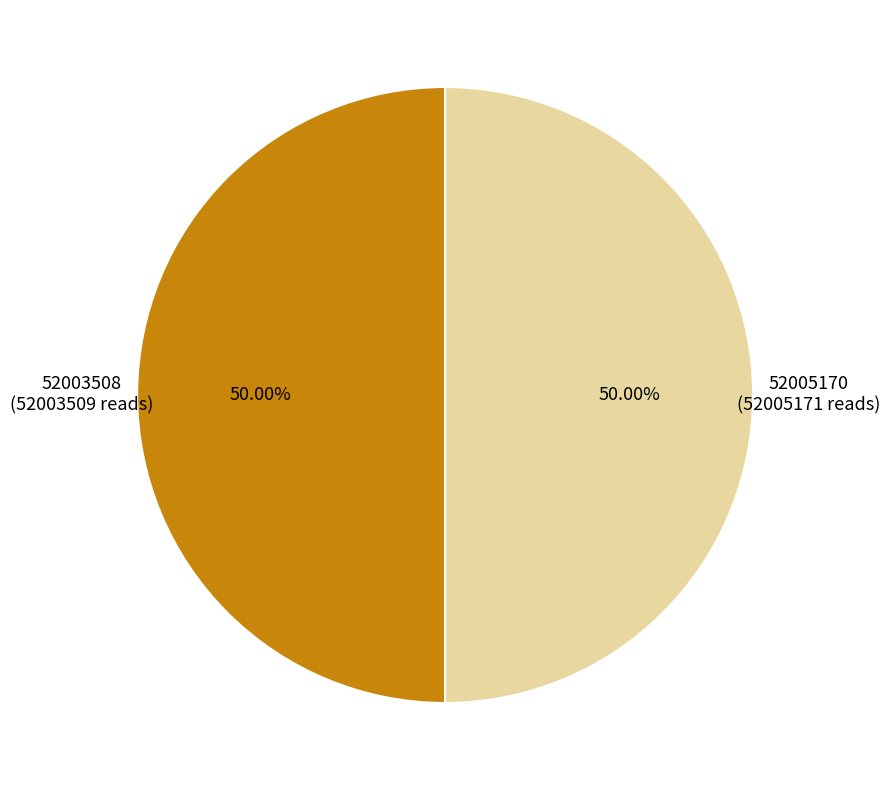

How many segments does this pie chart have?

2